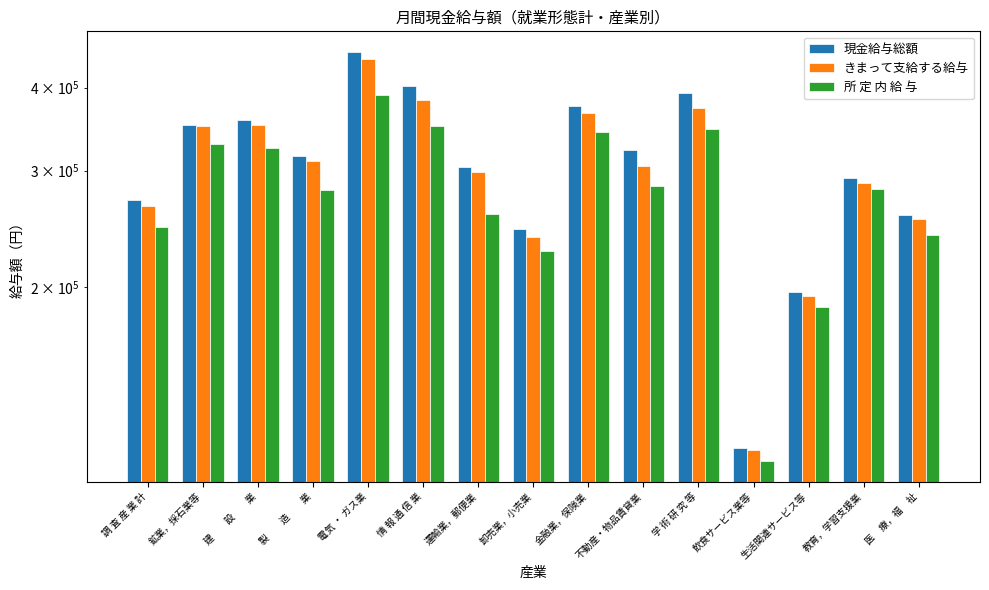

True or false: 現金給与総額 has a value of 244623 at 卸売業，小売業.

True